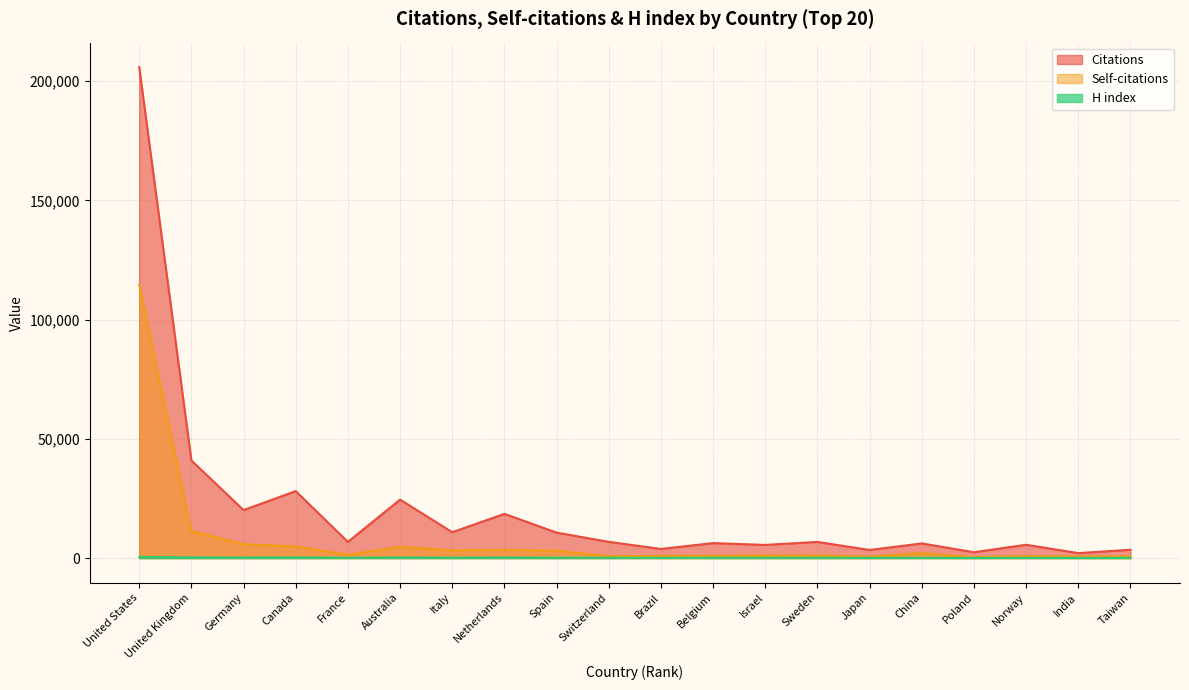

What is the sum of all Citations values?

418664